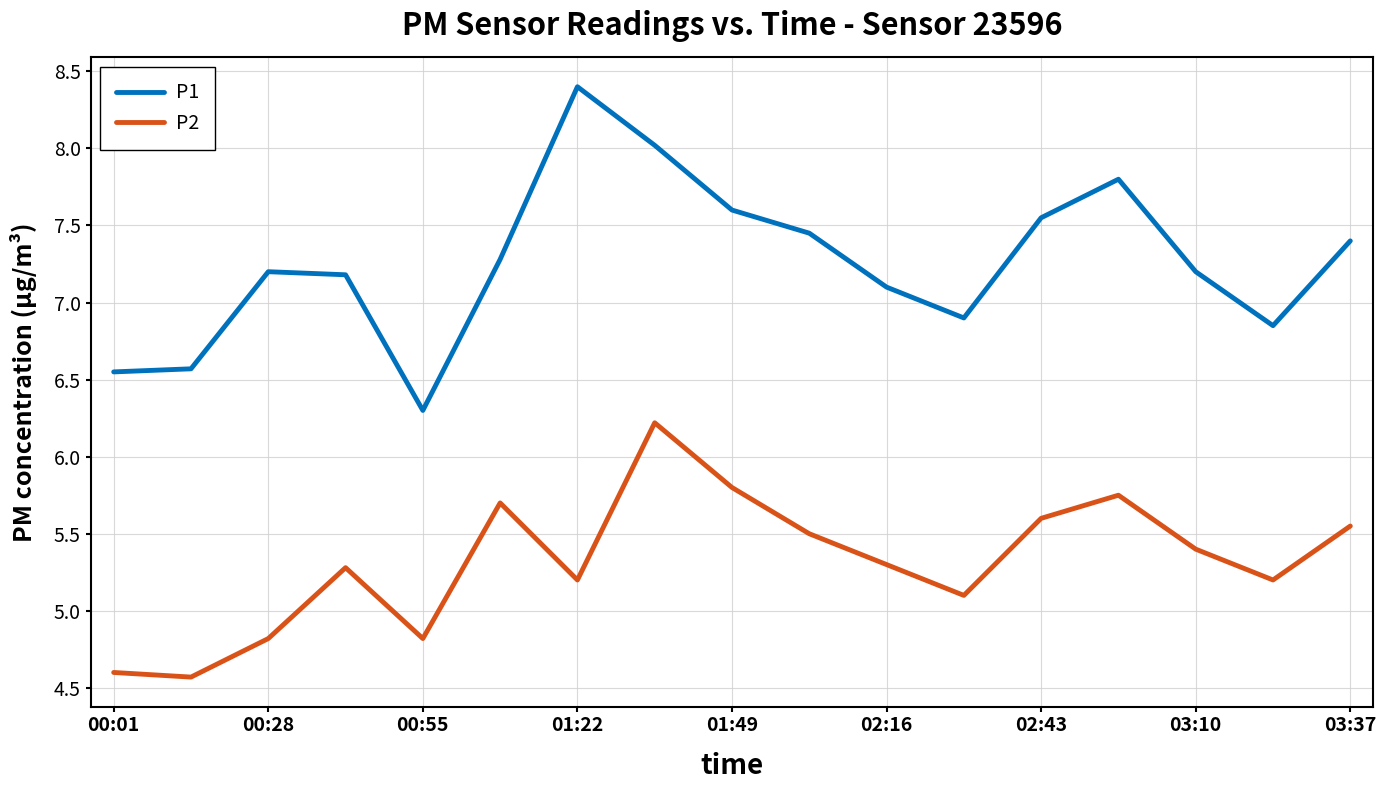

What is the average value of the P1 series?

7.3